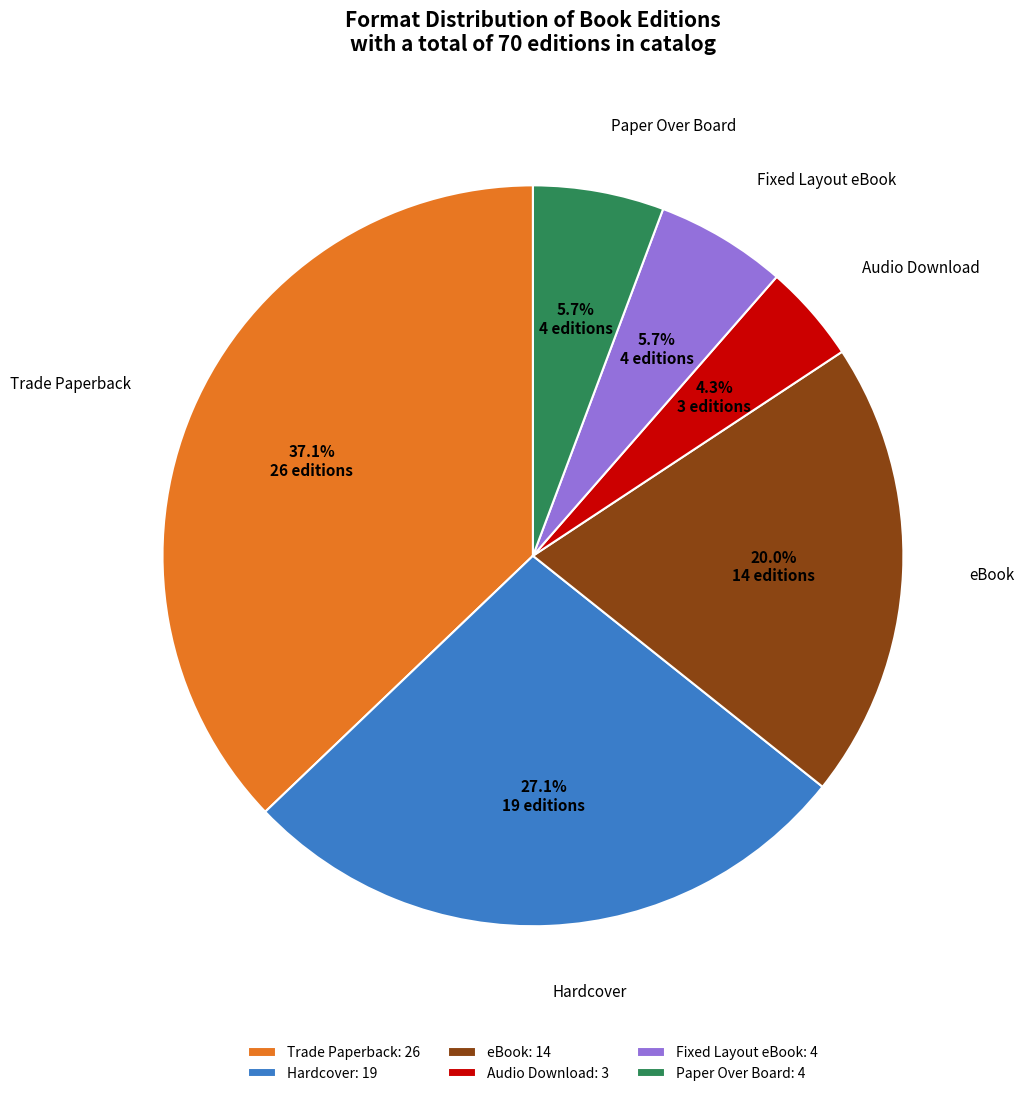

Does any single category account for the majority?

No